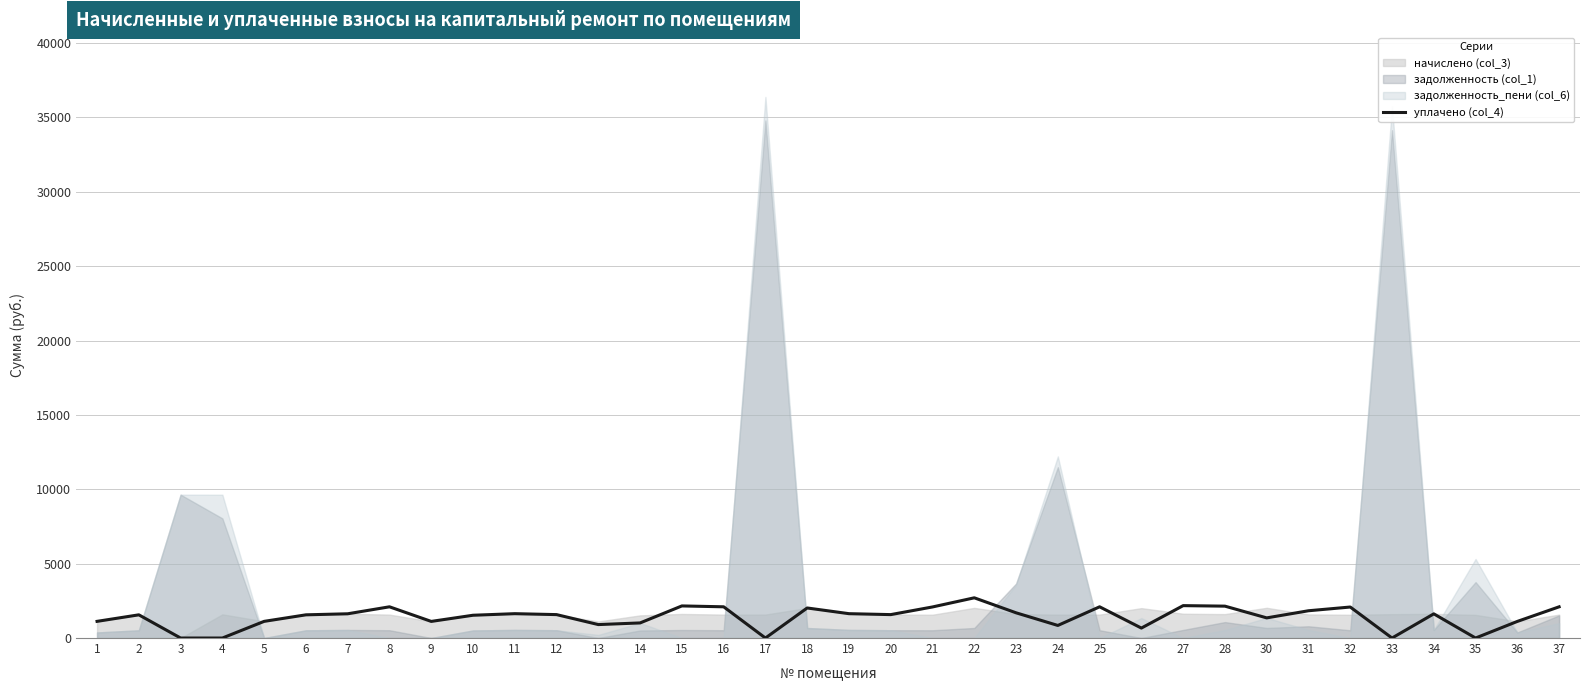

True or false: the data has more than 1 interior local peaks.

True